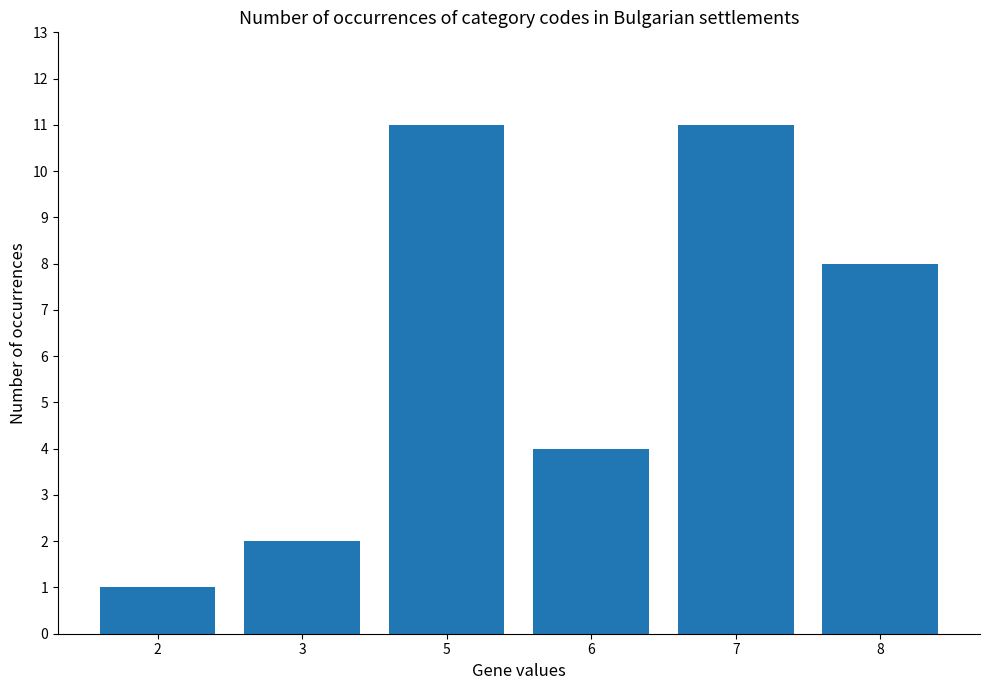

What is the difference between the values at 5 and 8?

3